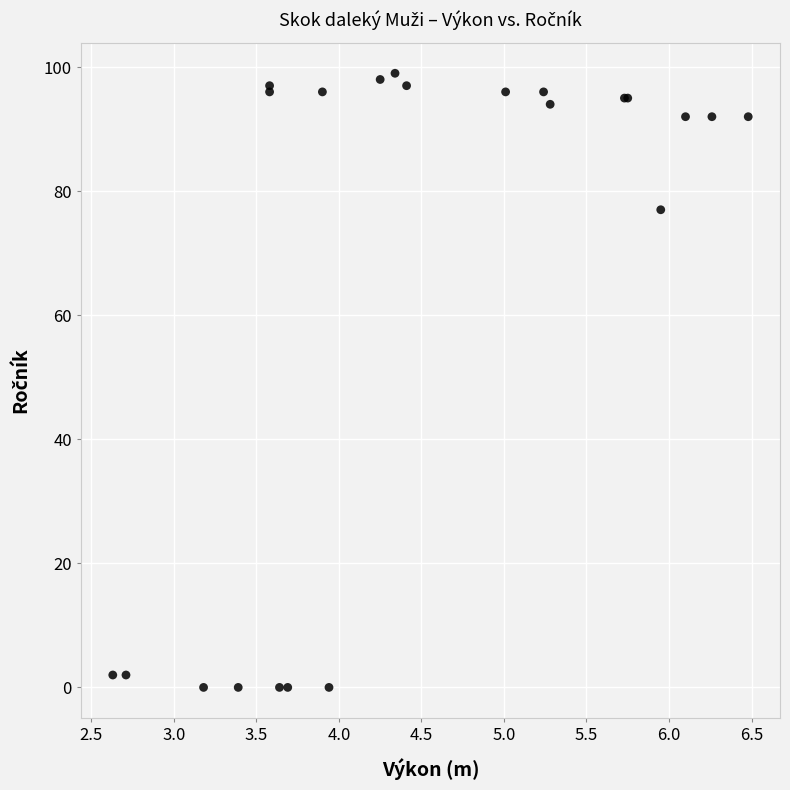

What Y value in the scatter plot is closest to 49?

77